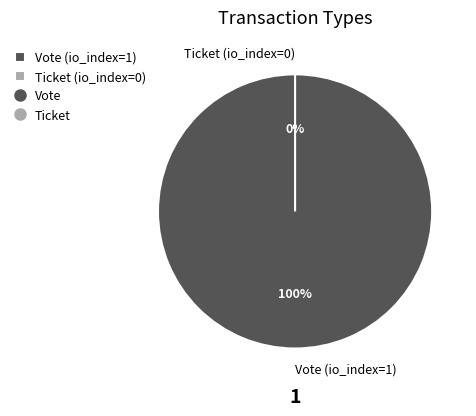

Does any single category account for the majority?

Yes